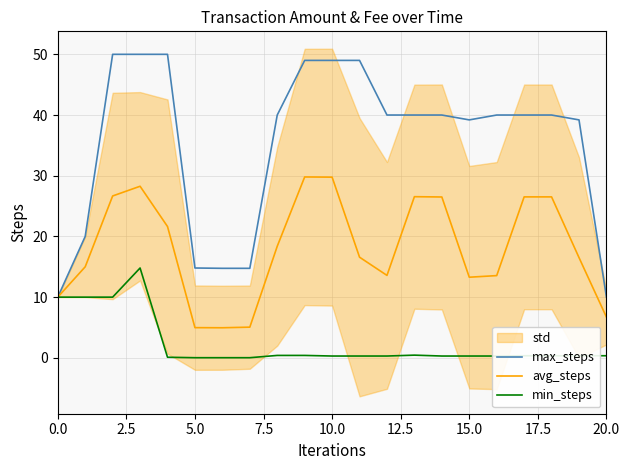

Which series has the largest range (max minus min)?

max_steps